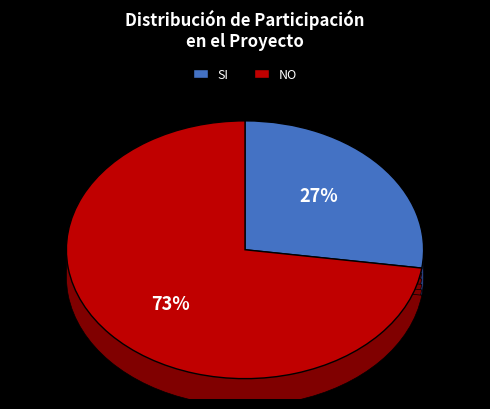

Which has a higher value, SI or NO?

NO